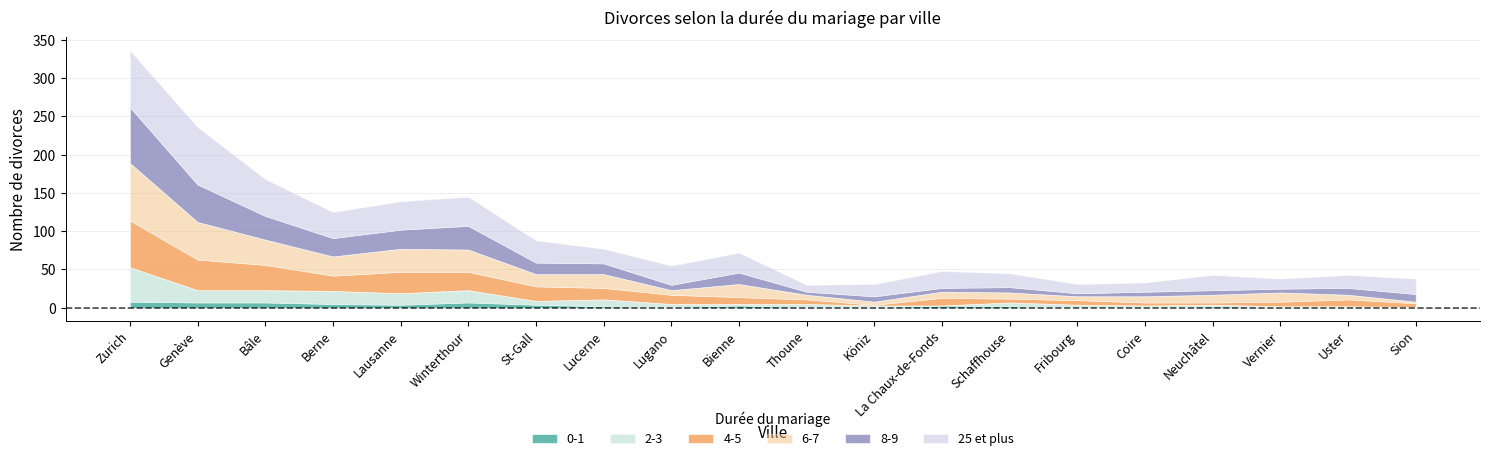

True or false: 6-7 has a value of 18 at Lucerne.

True